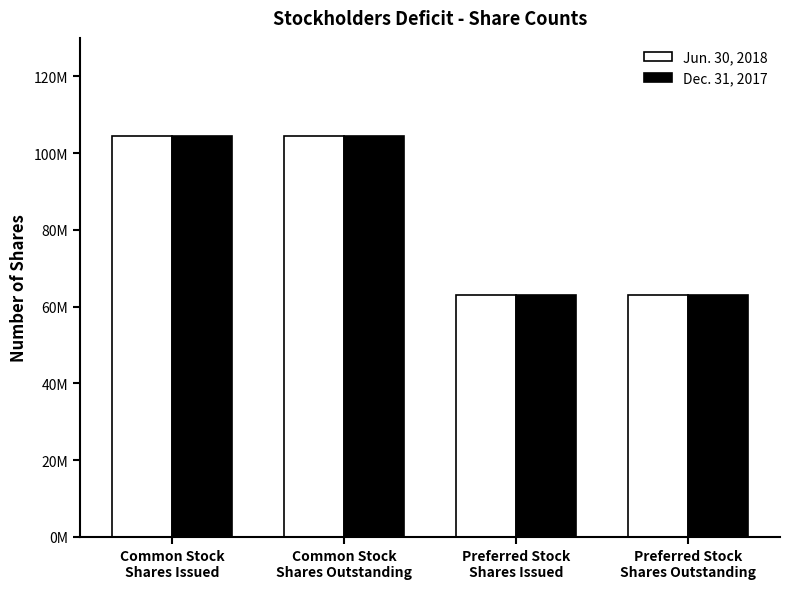

What is the maximum value shown in the chart?

104477936